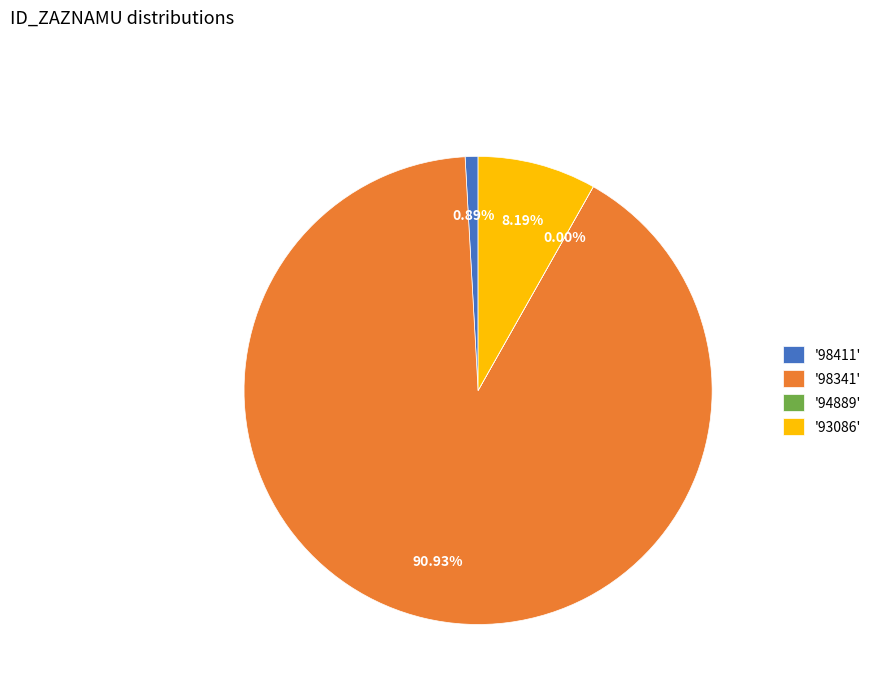

Which has a higher value, '98411' or '93086'?

'93086'